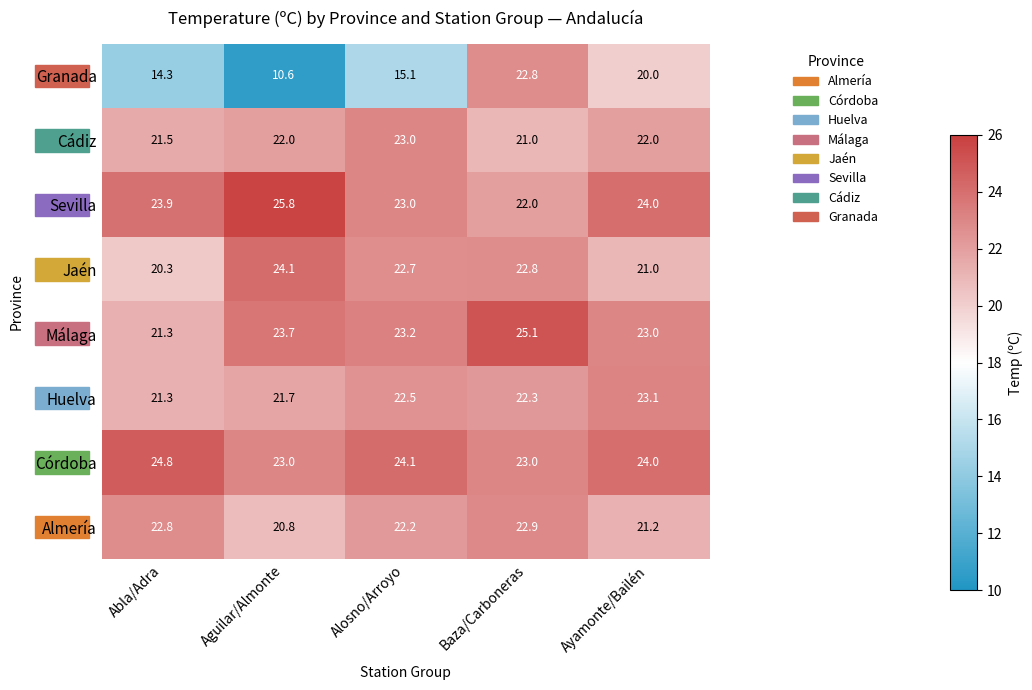

What is the difference between the highest and lowest values at Alosno/Arroyo?

9.0